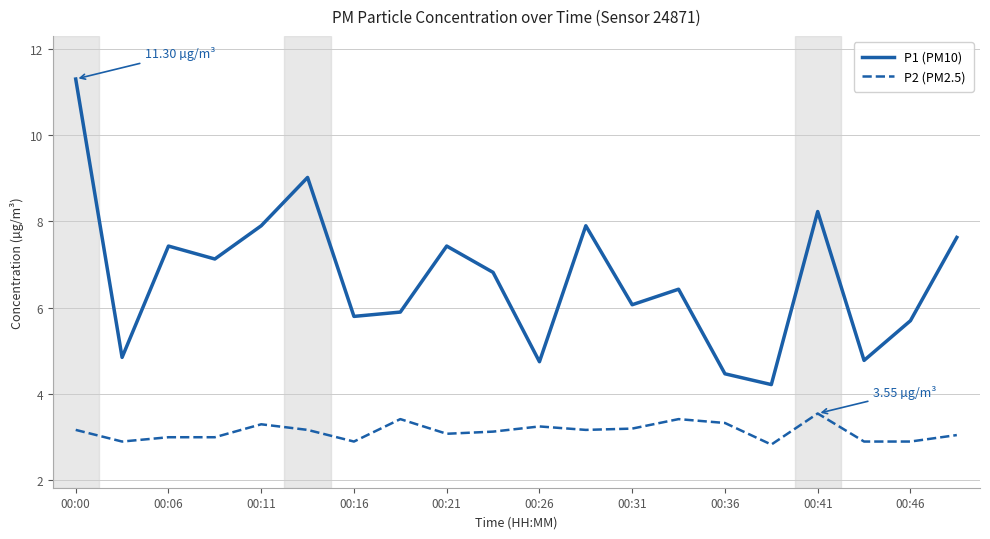

In P1 (PM10), how many points are lower than both neighbors (excluding endpoints)?

7